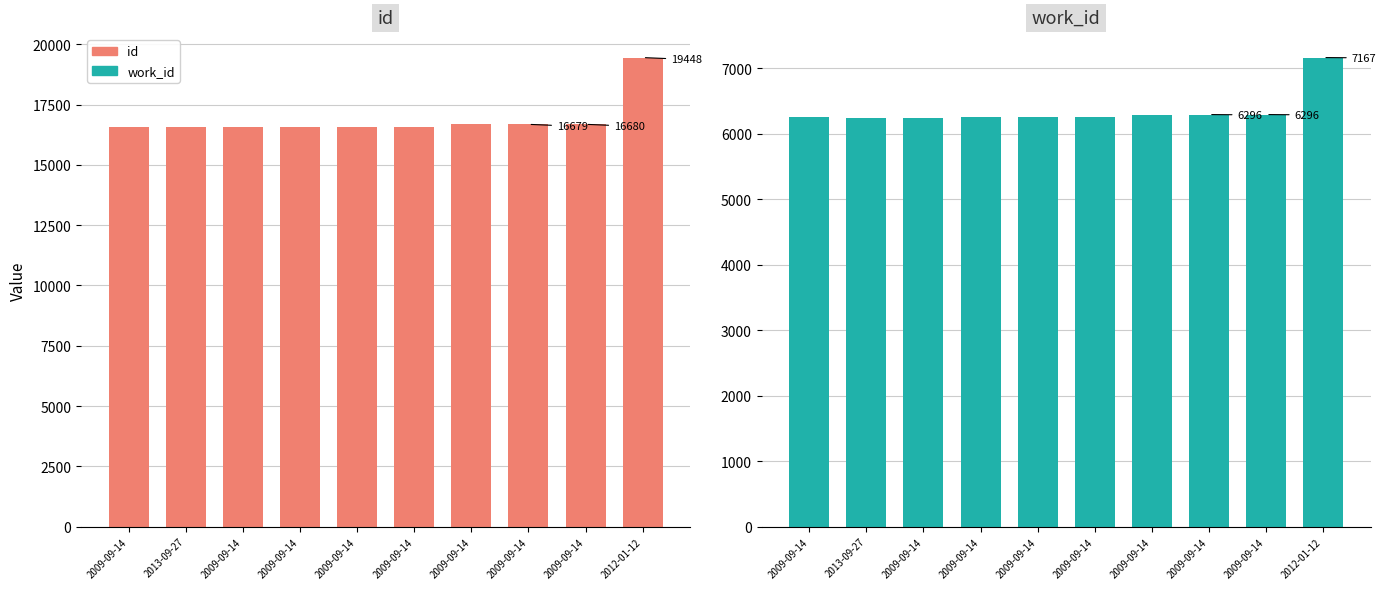

At which label does work_id first exceed 6259?

2009-09-14